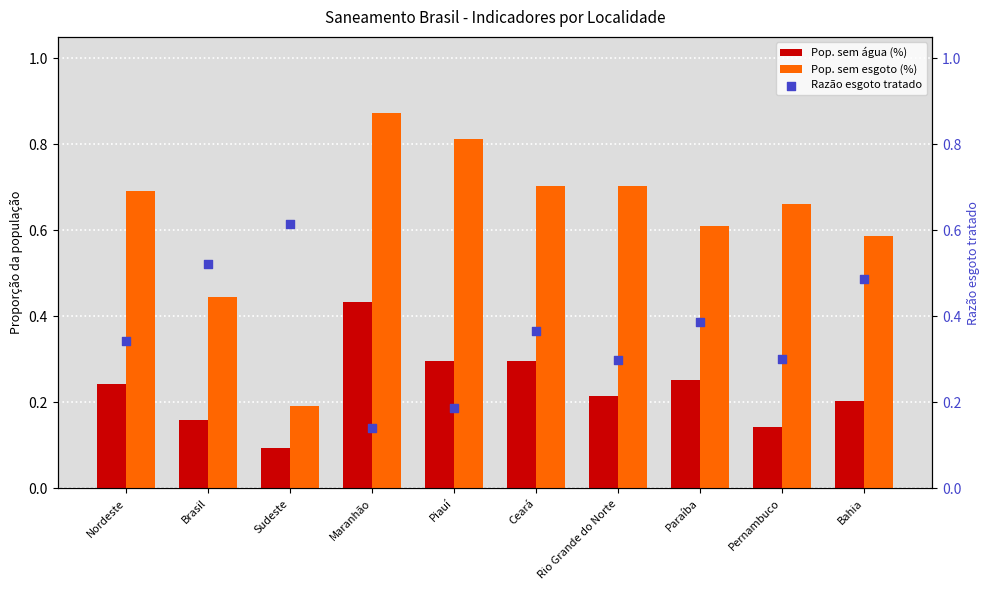

Which series reaches the maximum Y coordinate?

Pop. sem esgoto (%)